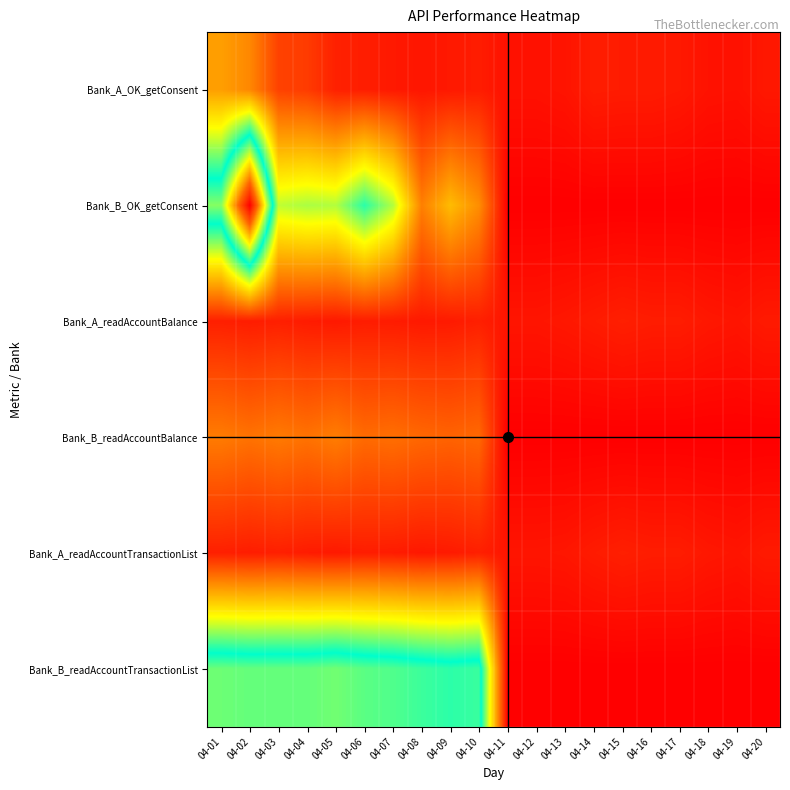

Reading left to right, list all the values displayed in this chart.

Bank_A_OK_getConsent: 04-01=124	04-02=106	04-03=52	04-04=47	04-05=26	04-06=24	04-07=20	04-08=18	04-09=20	04-10=23	04-11=14	04-12=14	04-13=16	04-14=23	04-15=22	04-16=22	04-17=20	04-18=15	04-19=14	04-20=19
Bank_B_OK_getConsent: 04-01=350	04-02=596	04-03=224	04-04=232	04-05=229	04-06=282	04-07=229	04-08=100	04-09=147	04-10=111	04-11=0	04-12=0	04-13=0	04-14=0	04-15=0	04-16=0	04-17=0	04-18=0	04-19=0	04-20=0
Bank_A_readAccountBalance: 04-01=25	04-02=23	04-03=25	04-04=22	04-05=20	04-06=23	04-07=22	04-08=20	04-09=21	04-10=25	04-11=17	04-12=17	04-13=19	04-14=22	04-15=25	04-16=23	04-17=23	04-18=19	04-19=17	04-20=21
Bank_B_readAccountBalance: 04-01=97	04-02=90	04-03=96	04-04=90	04-05=98	04-06=84	04-07=87	04-08=81	04-09=78	04-10=82	04-11=0	04-12=0	04-13=0	04-14=0	04-15=0	04-16=0	04-17=0	04-18=0	04-19=0	04-20=0
Bank_A_readAccountTransactionList: 04-01=25	04-02=23	04-03=25	04-04=22	04-05=20	04-06=23	04-07=22	04-08=19	04-09=21	04-10=25	04-11=17	04-12=17	04-13=18	04-14=22	04-15=25	04-16=23	04-17=23	04-18=19	04-19=17	04-20=21
Bank_B_readAccountTransactionList: 04-01=340	04-02=337	04-03=337	04-04=337	04-05=342	04-06=333	04-07=329	04-08=321	04-09=315	04-10=320	04-11=0	04-12=0	04-13=0	04-14=0	04-15=0	04-16=0	04-17=0	04-18=0	04-19=0	04-20=0